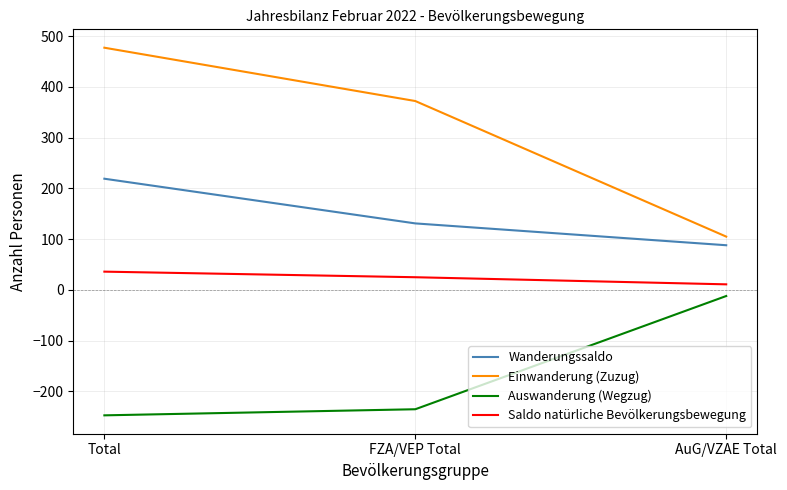

Rank the series by their maximum value, from lowest to highest.

Auswanderung (Wegzug), Saldo natürliche Bevölkerungsbewegung, Wanderungssaldo, Einwanderung (Zuzug)